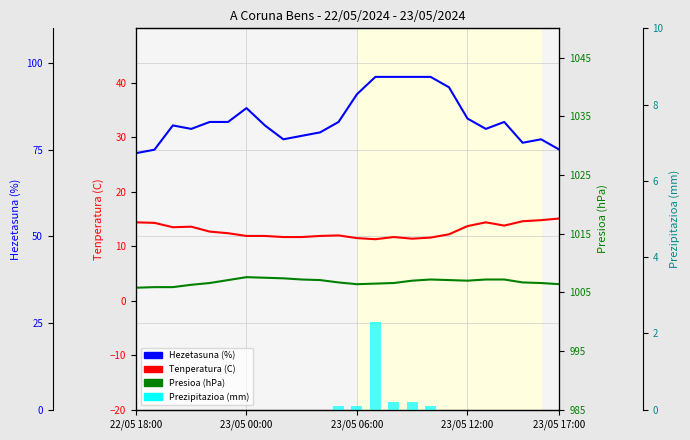

Is the value of Hezetasuna (%) at 12 greater than the value of Tenperatura (C) at 21?

Yes